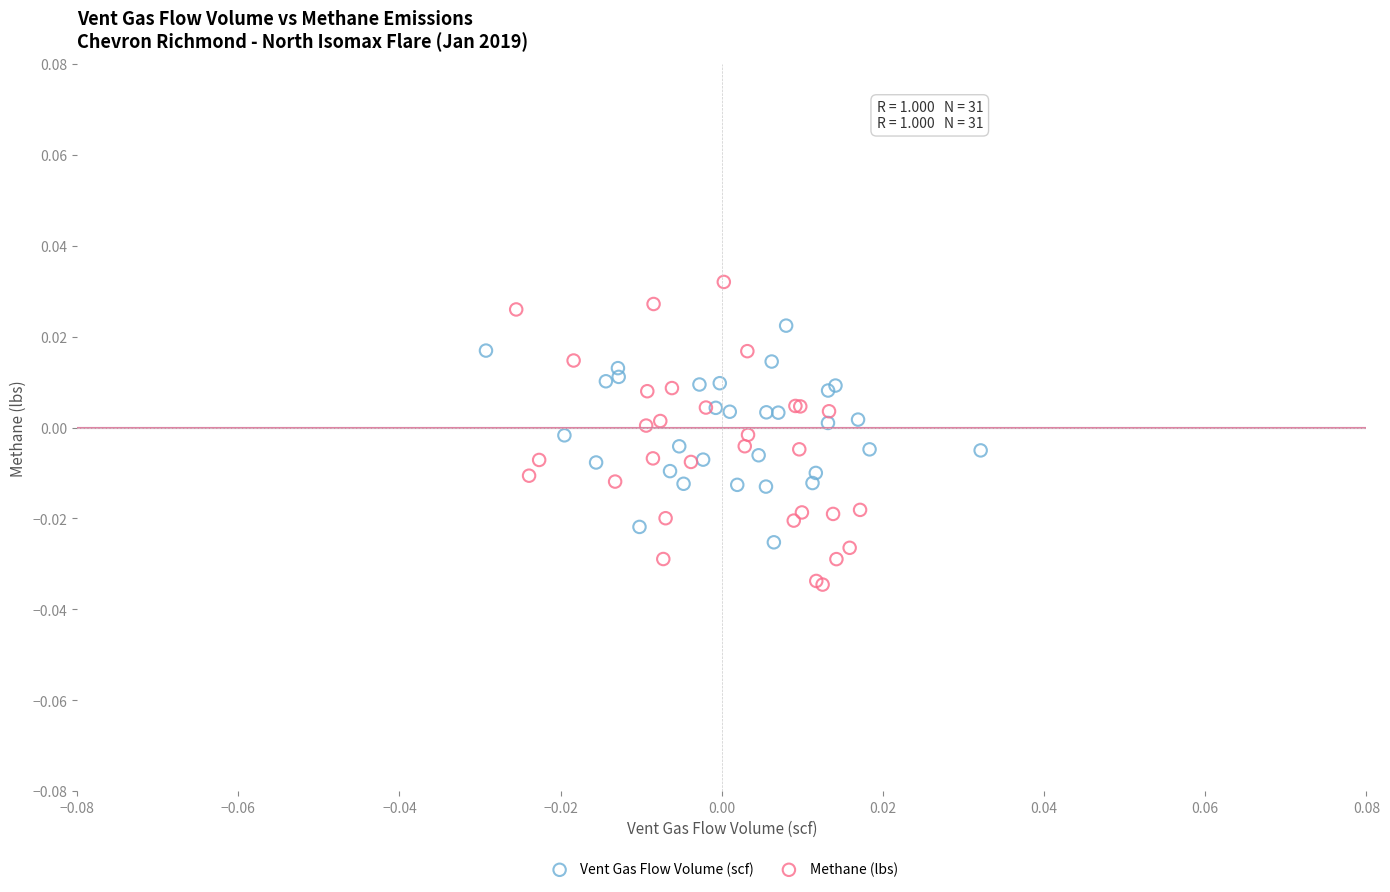

Which series contains the lowest Y value?

Methane (lbs)